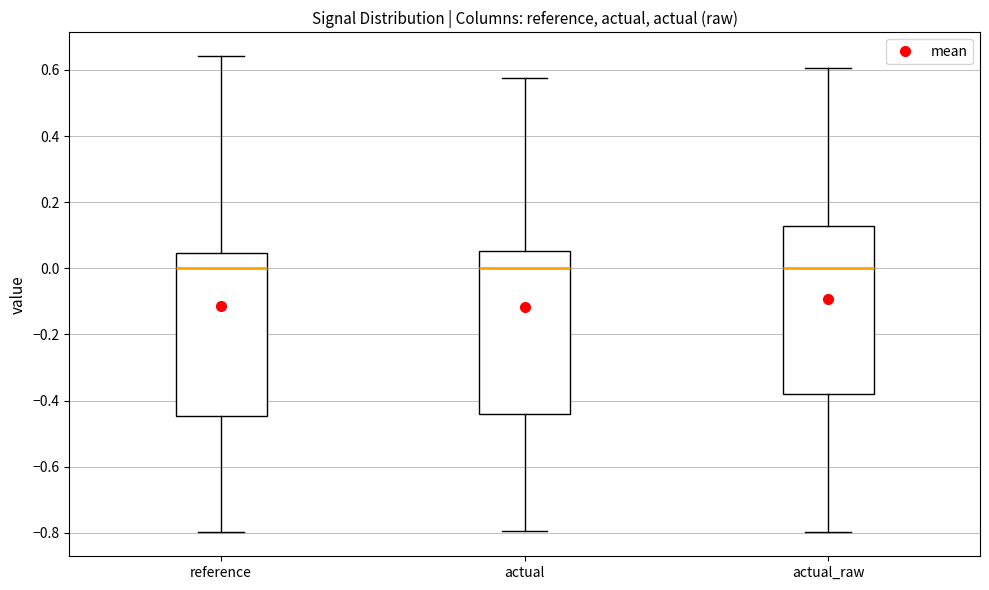

Reading left to right, read every box against the y-axis: the position of its median line, the range the box covers, and the ends of its whiskers. The values are not printed on the chart, so give them approximately, as read against the axis.

reference: median 0.00, box -0.44 to 0.04, whiskers -0.80 to 0.64
actual: median 0.00, box -0.44 to 0.06, whiskers -0.80 to 0.58
actual_raw: median 0.00, box -0.38 to 0.12, whiskers -0.80 to 0.60